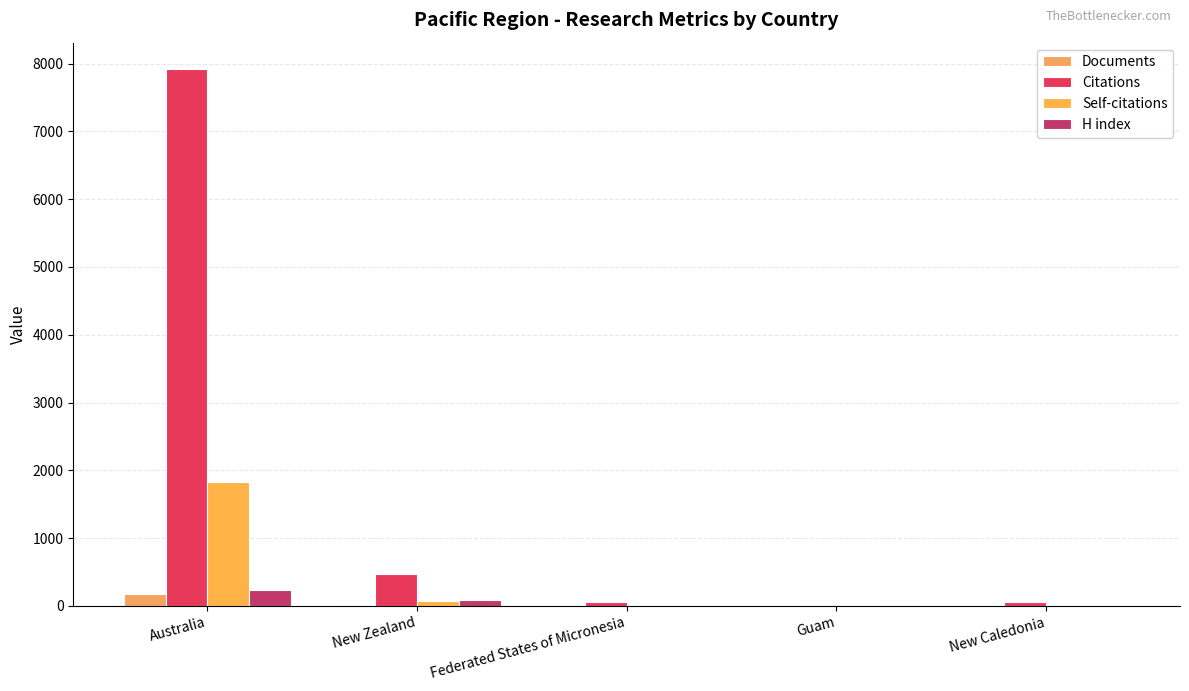

What is the difference between the maximum and second lowest values in the Citations series?

7862